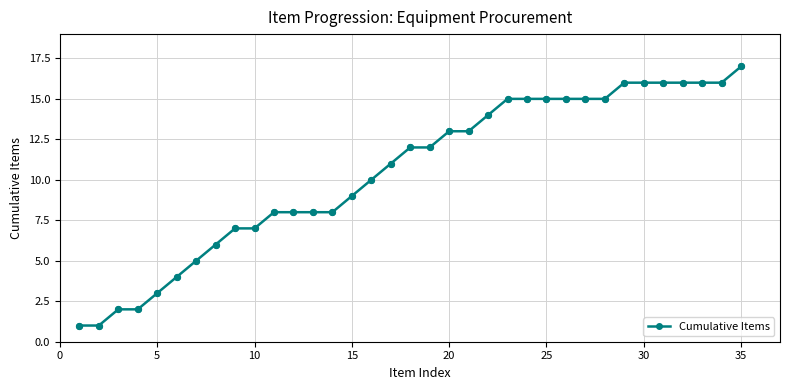

What is the maximum value shown in the chart?

17